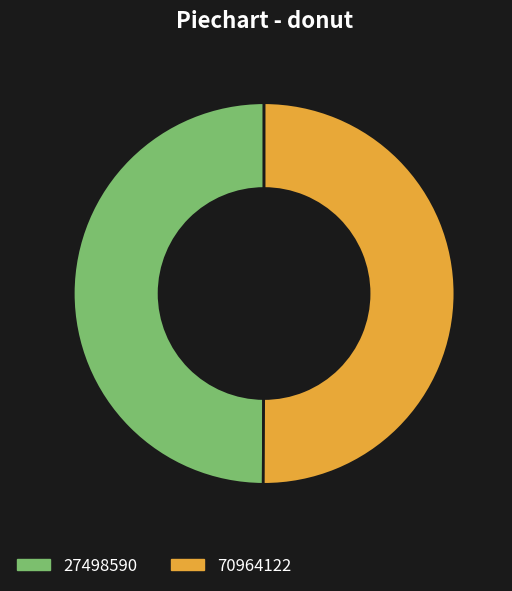

Approximately how many times larger is the value at 70964122 compared to 27498590?

1.0